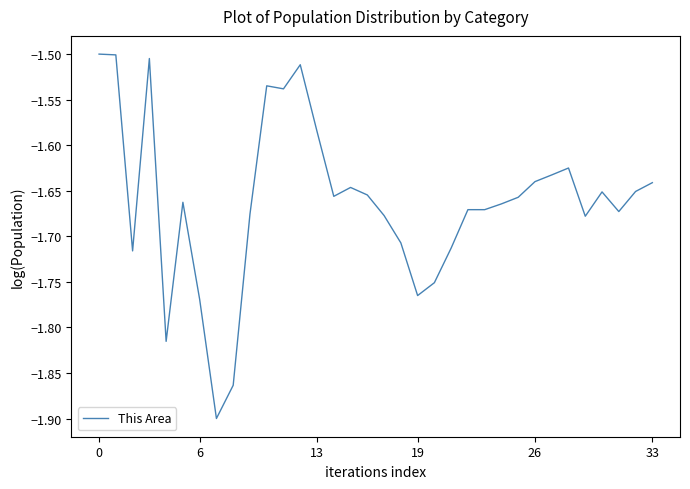

What is the difference between the maximum and second lowest values?

0.4